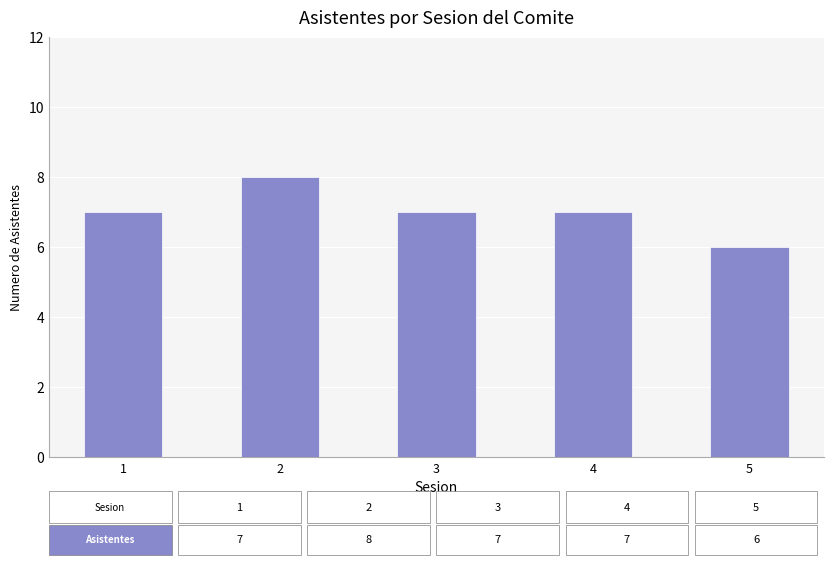

True or false: the data shows 6 at 5.

True